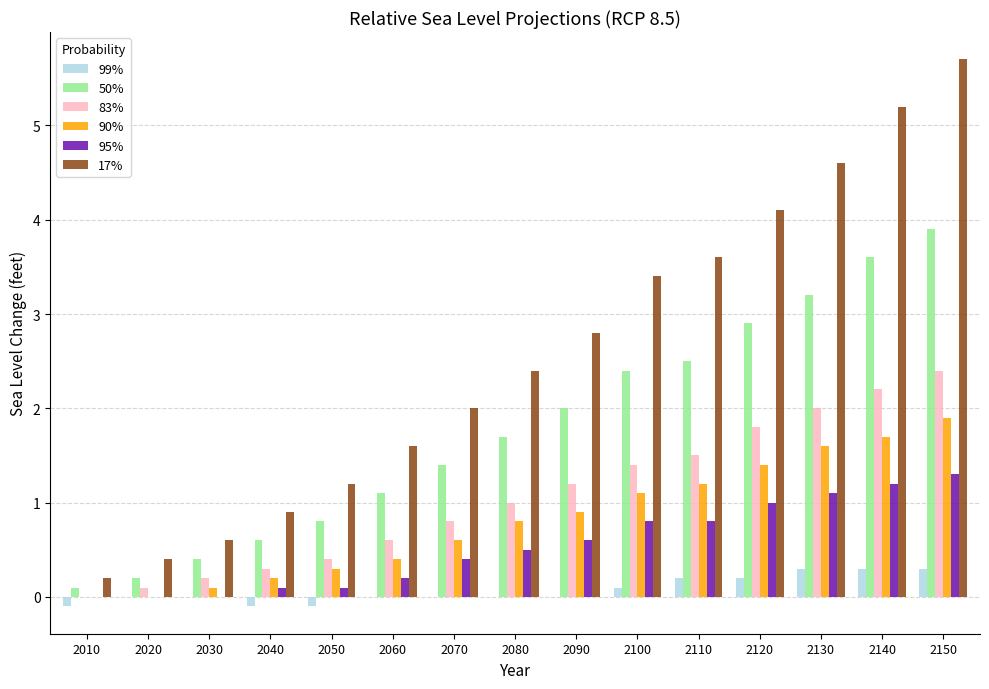

How many series are shown in this chart?

6